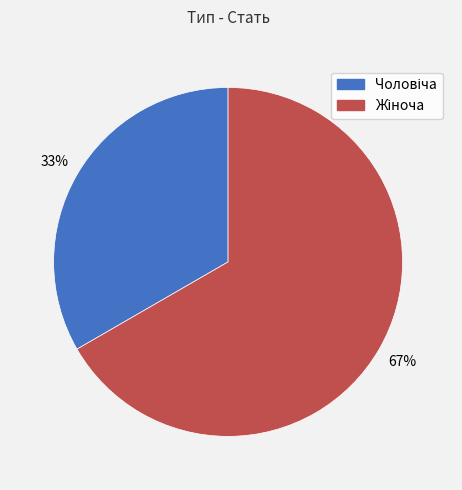

Does any single category account for the majority?

Yes